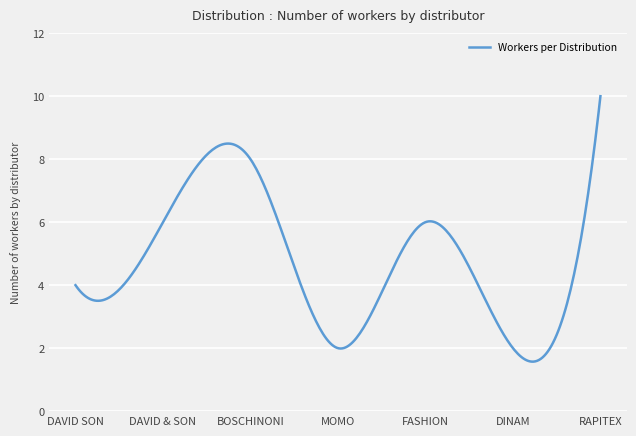

What is the difference between the maximum and minimum values?

8.4